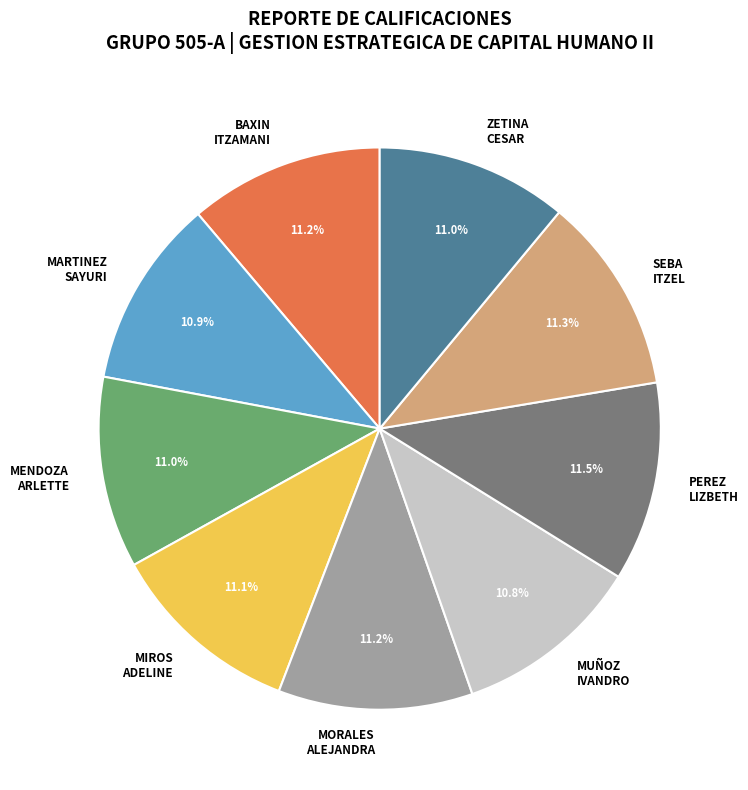

How many segments does this pie chart have?

9